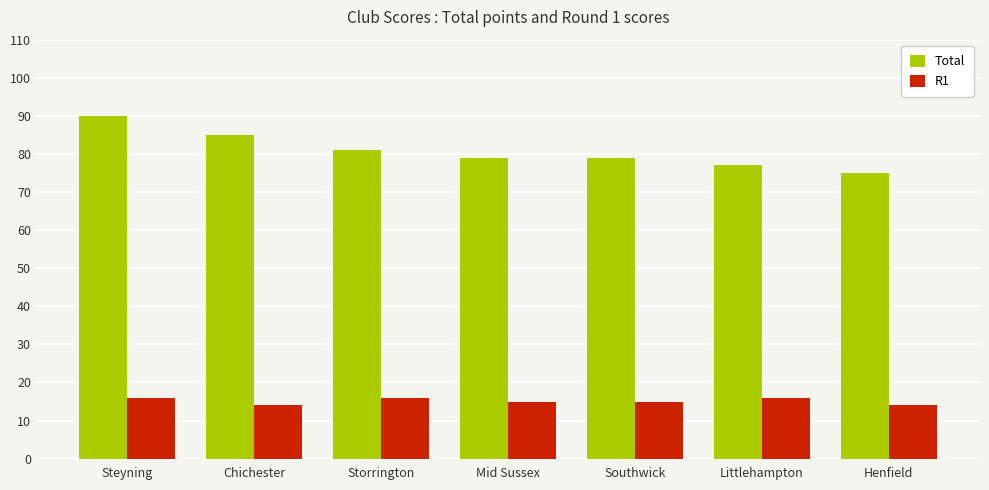

What is the minimum value shown in the chart?

14